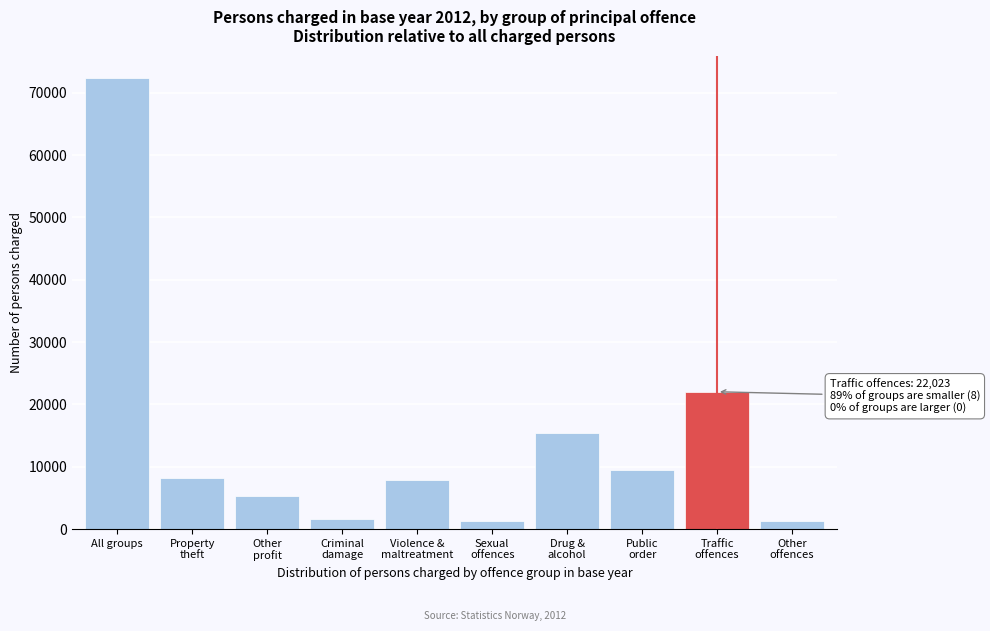

True or false: the data shows 72306 at All groups.

True